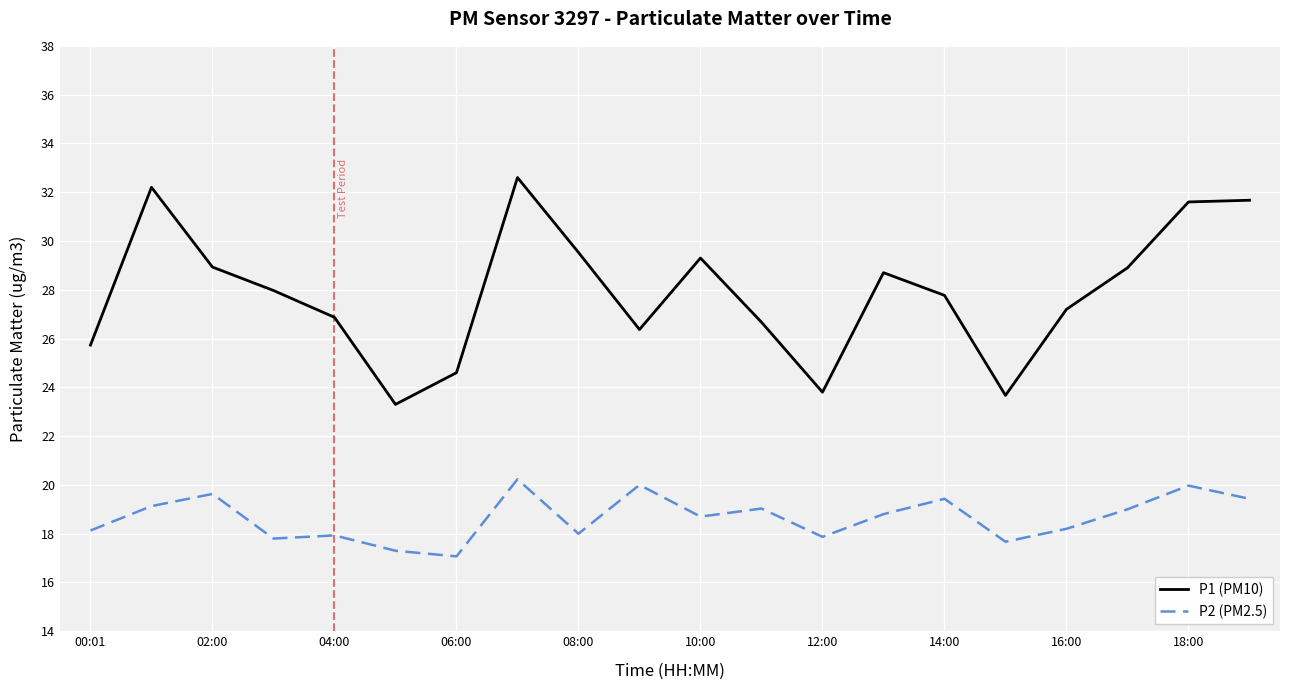

True or false: P2 (PM2.5) and P1 (PM10) cross at least once.

False